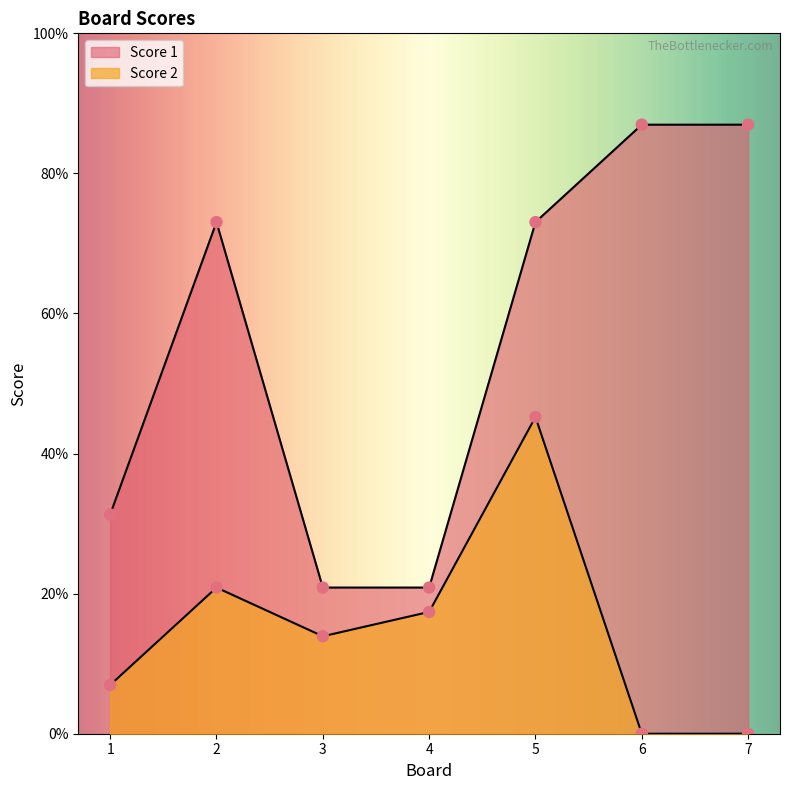

Which series has the largest total across all categories?

Score 1